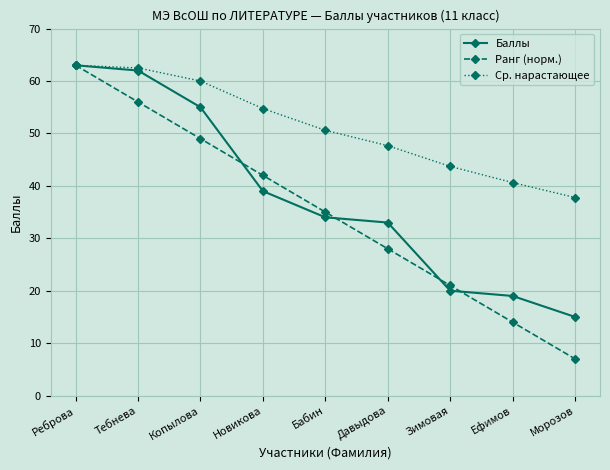

Reading left to right, extract all data points from this chart.

Баллы: Реброва=63.0	Тебнева=62.0	Копылова=55.0	Новикова=39.0	Бабин=34.0	Давыдова=33.0	Зимовая=20.0	Ефимов=19.0	Морозов=15.0
Ранг (норм.): Реброва=63.0	Тебнева=56.0	Копылова=49.0	Новикова=42.0	Бабин=35.0	Давыдова=28.0	Зимовая=21.0	Ефимов=14.0	Морозов=7.0
Ср. нарастающее: Реброва=63.0	Тебнева=62.5	Копылова=60.0	Новикова=54.8	Бабин=50.6	Давыдова=47.7	Зимовая=43.7	Ефимов=40.6	Морозов=37.8